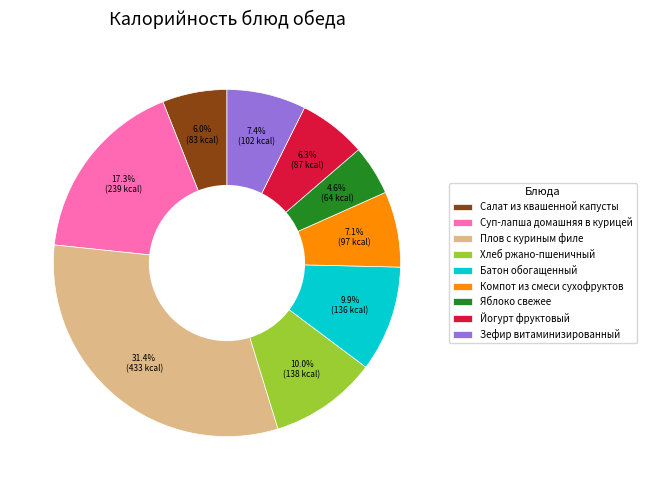

To the nearest percent, what is the difference between the largest and smallest slice percentages?

27%